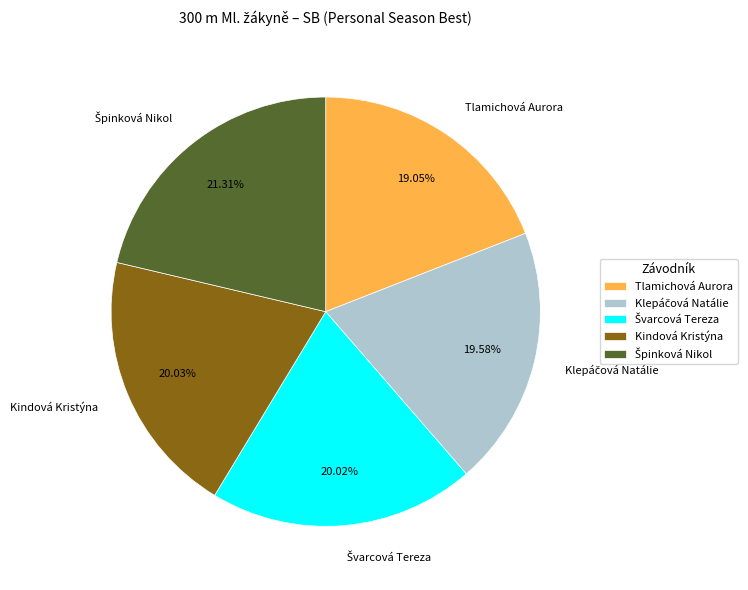

What is the ratio of the value at Tlamichová Aurora to the value at Kindová Kristýna?

1.0